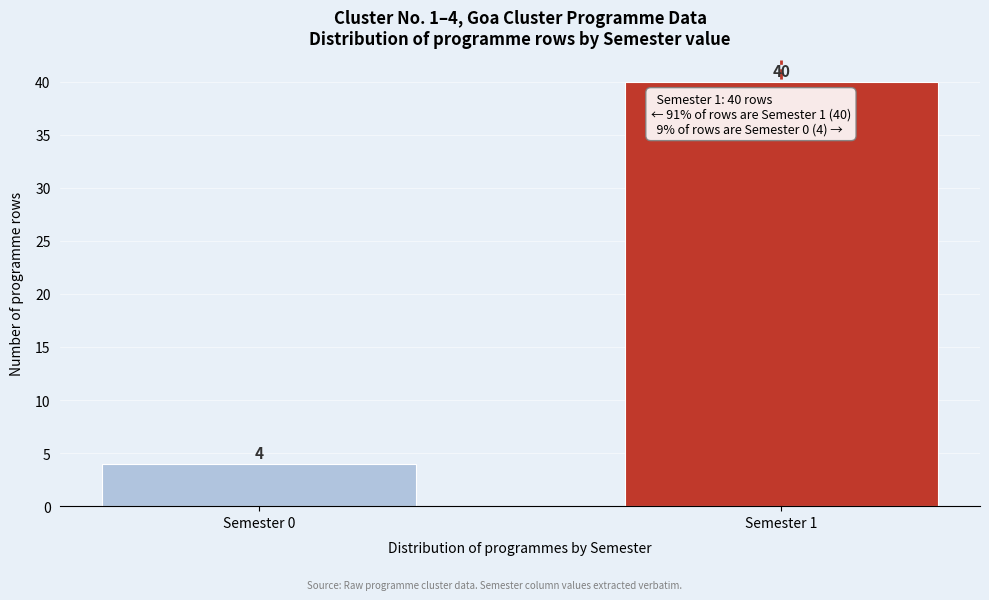

Reading left to right, what are all the values shown in this chart?

Semester 0=4	Semester 1=40